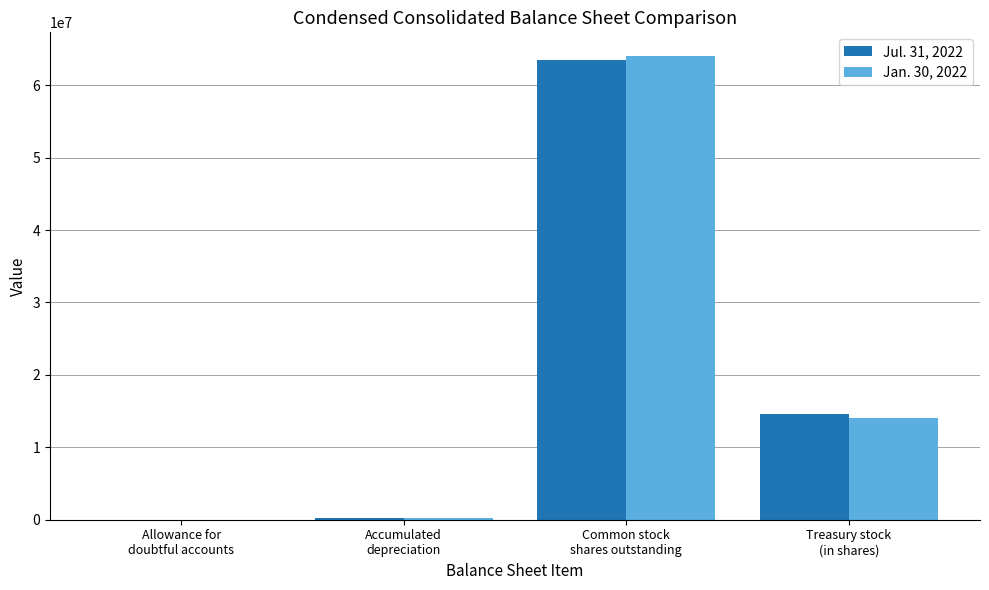

How many distinct data groups are displayed?

2